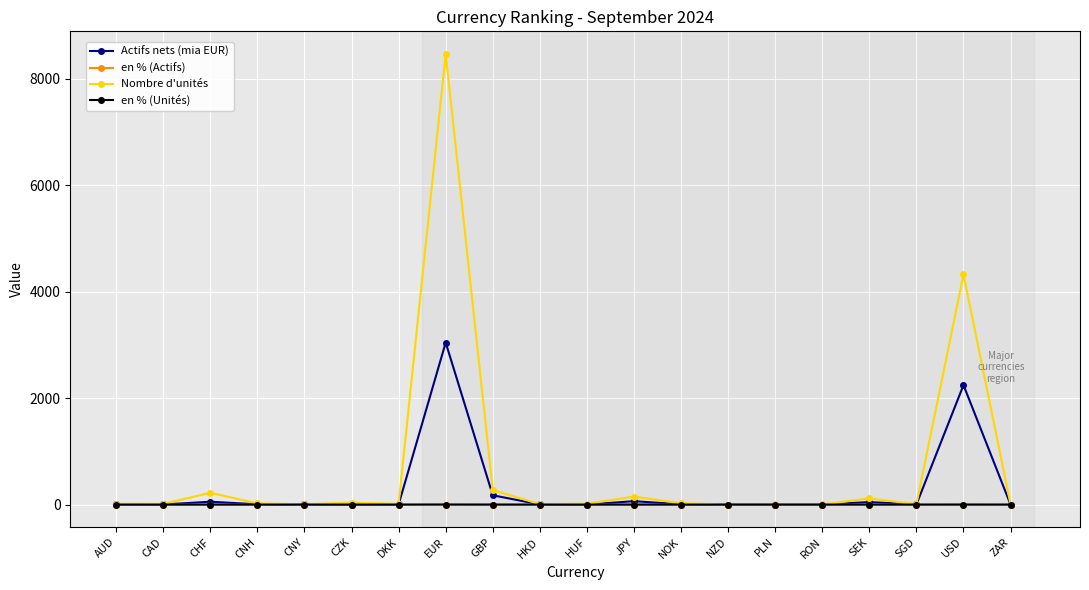

What is the total value across all series at CNH?

27.3